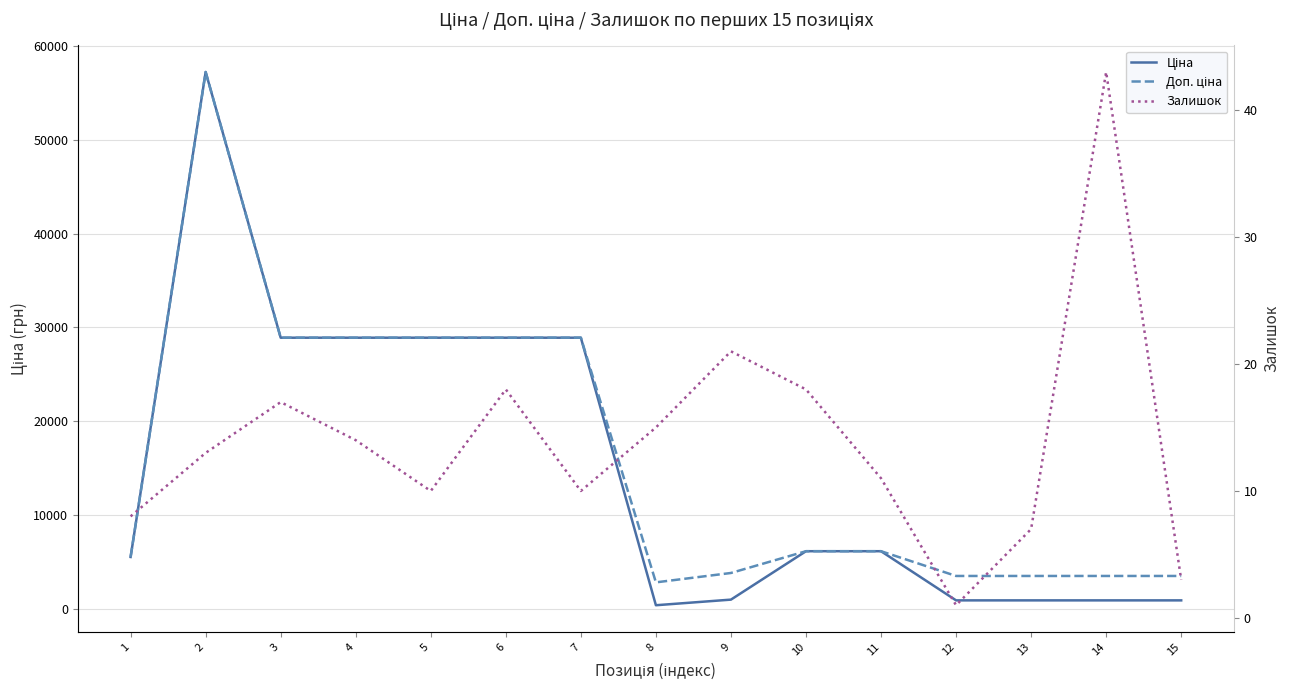

Reading right to left, list all the values displayed in this chart.

Ціна: 15=868.0	14=868.0	13=868.0	12=868.0	11=6112.5	10=6112.5	9=947.6	8=348.6	7=28890.3	6=28890.3	5=28890.3	4=28890.3	3=28890.3	2=57235.5	1=5497.3
Доп. ціна: 15=3472.1	14=3472.1	13=3472.1	12=3472.1	11=6112.5	10=6112.5	9=3790.3	8=2789.2	7=28890.3	6=28890.3	5=28890.3	4=28890.3	3=28890.3	2=57235.5	1=5497.3
Залишок: 15=3.0	14=43.0	13=7.0	12=1.0	11=11.0	10=18.0	9=21.0	8=15.0	7=10.0	6=18.0	5=10.0	4=14.0	3=17.0	2=13.0	1=8.0